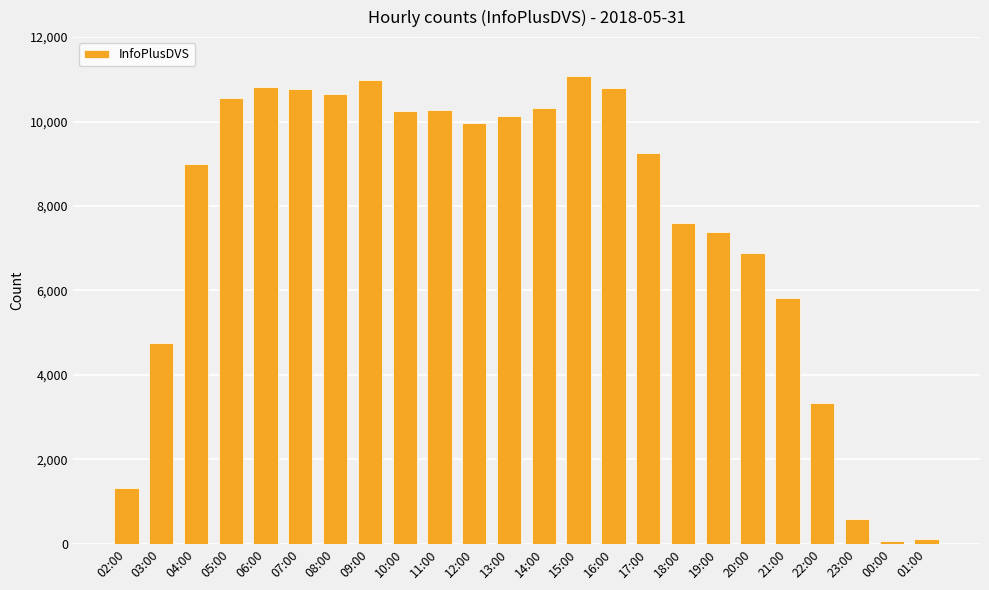

Approximately how many times larger is the value at 22:00 compared to 02:00?

2.5